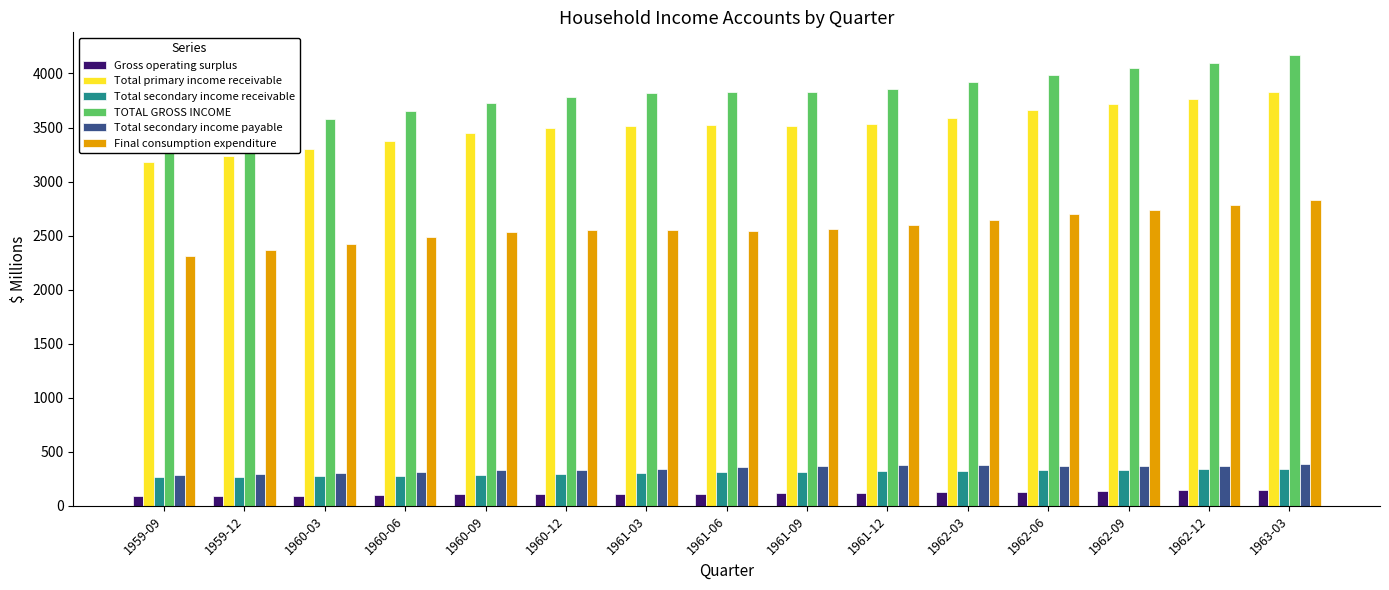

Reading right to left, what are all the values shown in this chart?

Gross operating surplus: 147	143	138	132	128	123	118	114	111	109	106	100	94	90	87
Total primary income receivable: 3829	3762	3717	3660	3592	3531	3510	3522	3518	3493	3445	3376	3305	3238	3179
Total secondary income receivable: 343	338	333	330	326	322	316	309	301	293	285	277	272	267	263
TOTAL GROSS INCOME: 4172	4099	4051	3990	3918	3853	3826	3831	3819	3786	3730	3653	3577	3505	3442
Total secondary income payable: 385	372	366	368	374	376	369	356	345	336	328	314	301	292	288
Final consumption expenditure: 2832	2779	2740	2696	2645	2596	2560	2547	2548	2549	2532	2489	2426	2365	2311